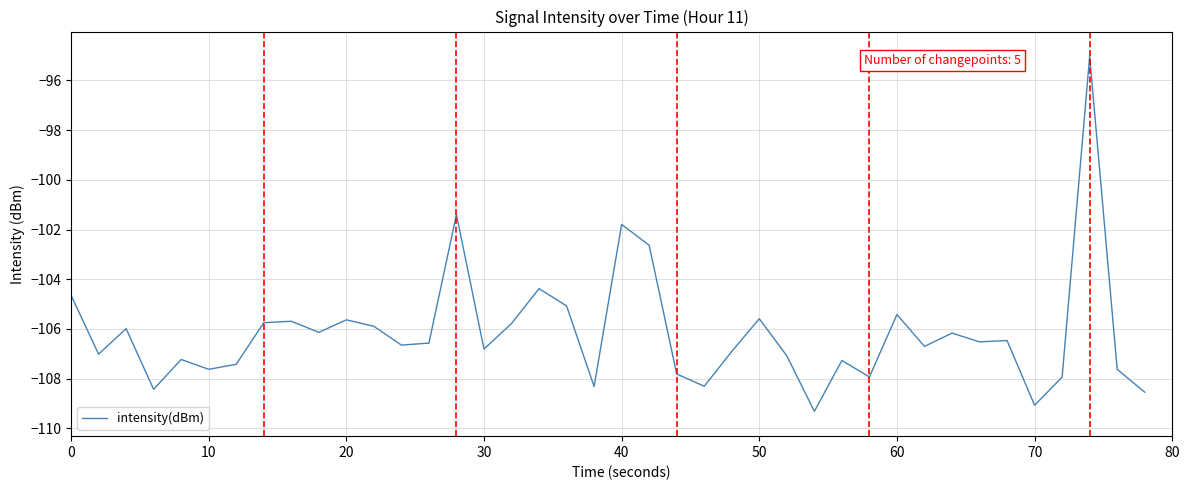

What is the greatest value displayed?

-95.0